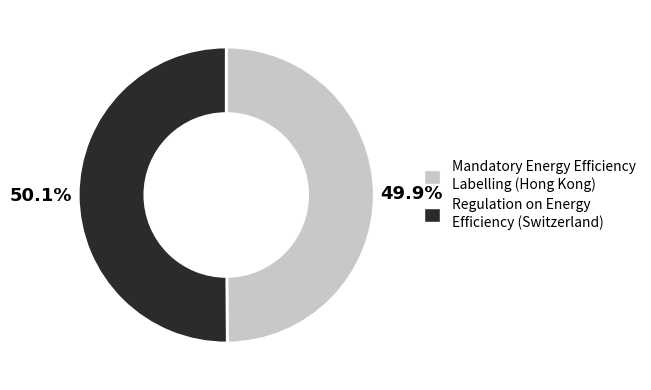

To the nearest percent, what is the average slice percentage?

50%